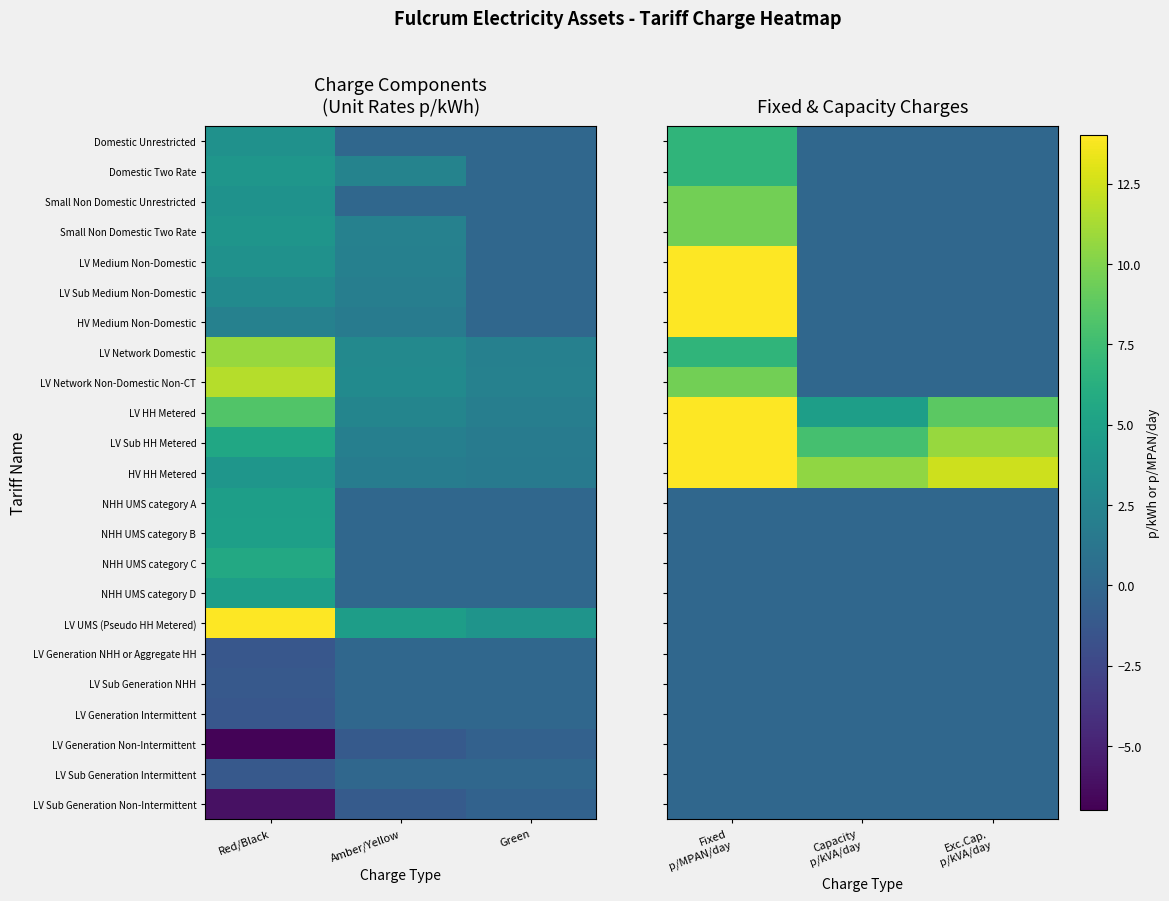

Between Green and Amber/Yellow, which is larger?

Green